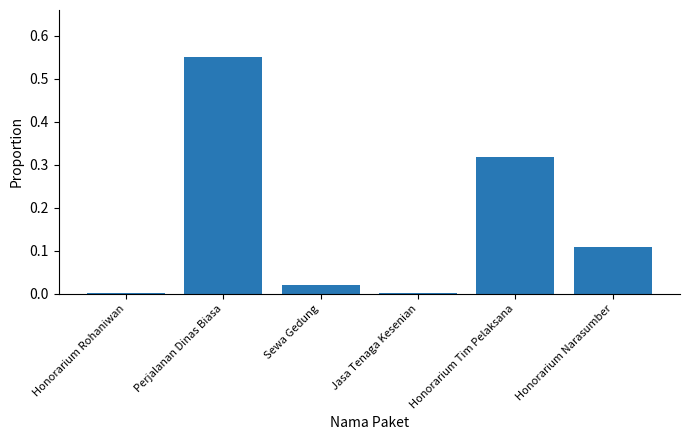

Which label corresponds to the largest value in the chart?

Perjalanan Dinas Biasa